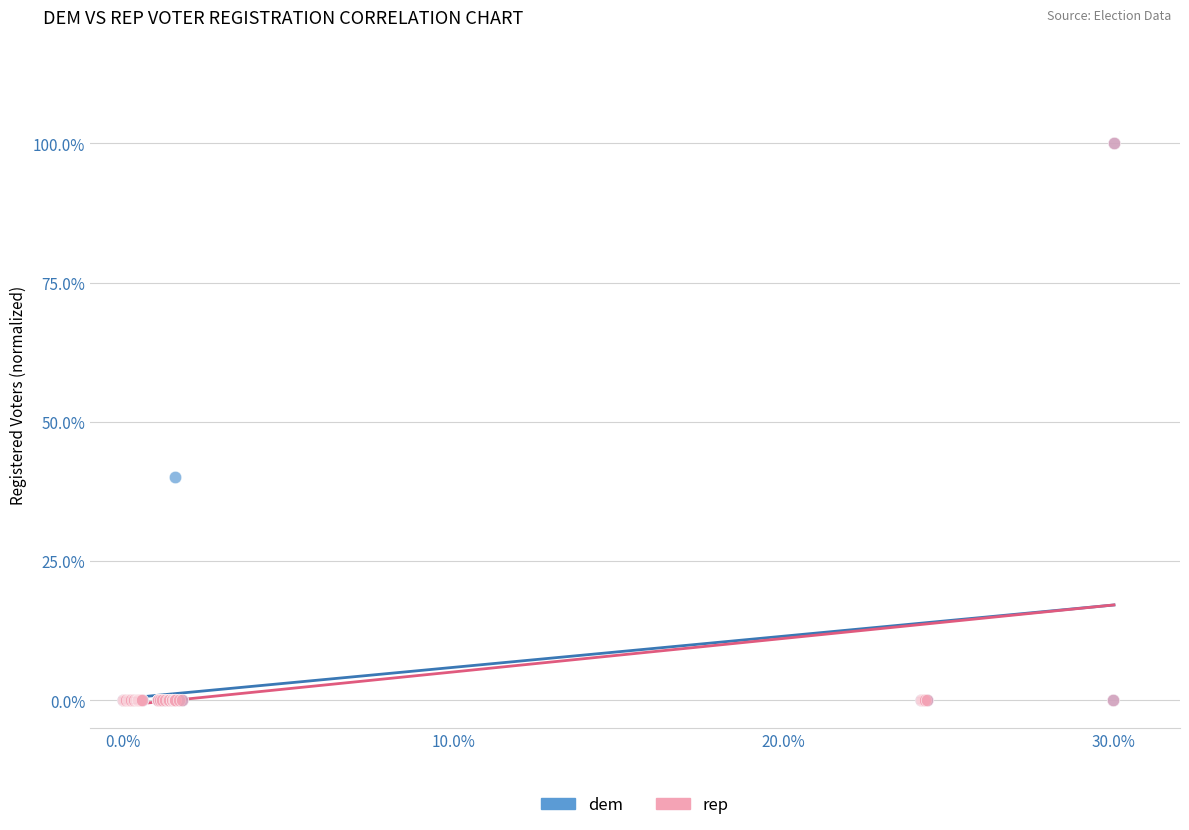

Across all series, what Y value is closest to 50?

40